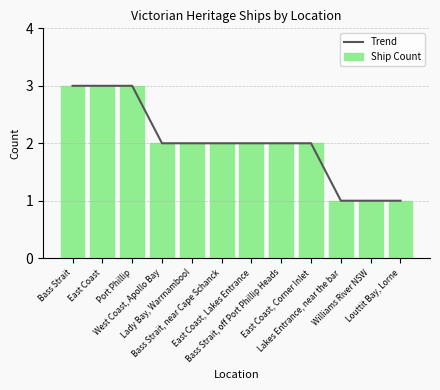

What is the label of the 2nd bar from the left?

East Coast